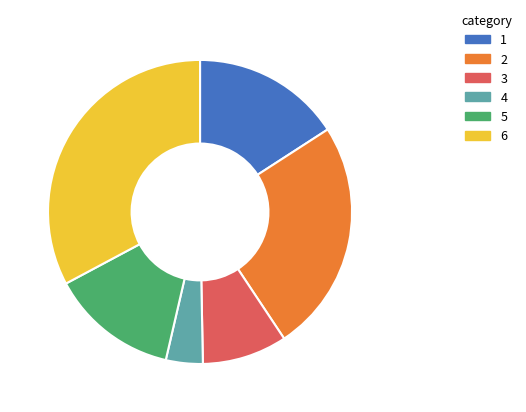

Is there any slice that represents more than half of the pie?

No